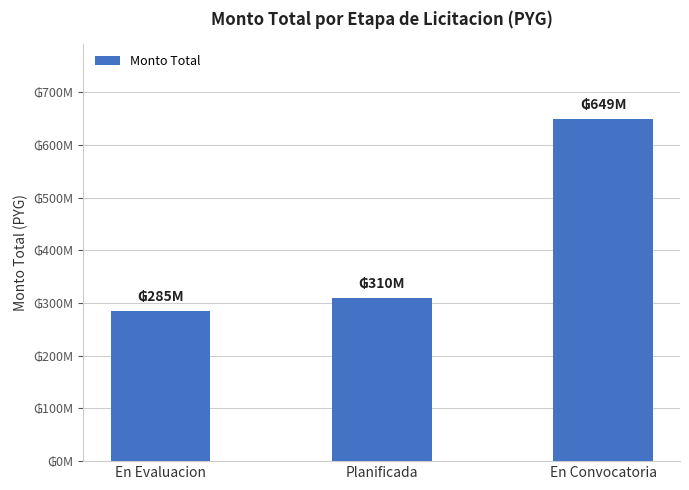

Reading left to right, list all the values displayed in this chart.

285000000	310000000	649000000